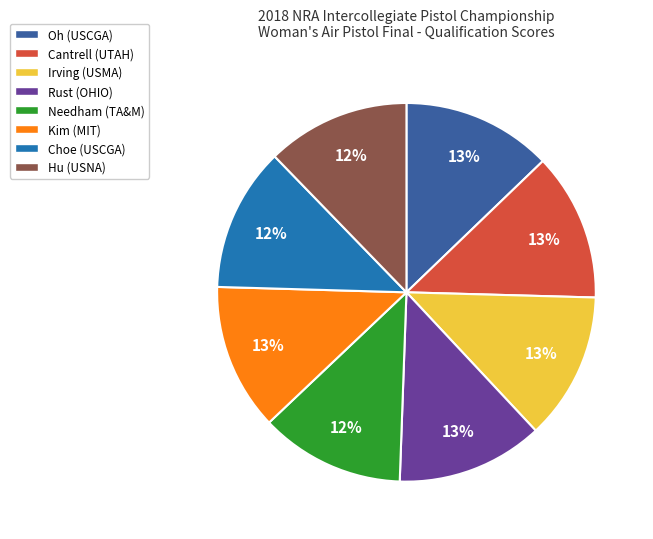

What percentage is the Oh (USCGA) slice, to the nearest percent?

13%